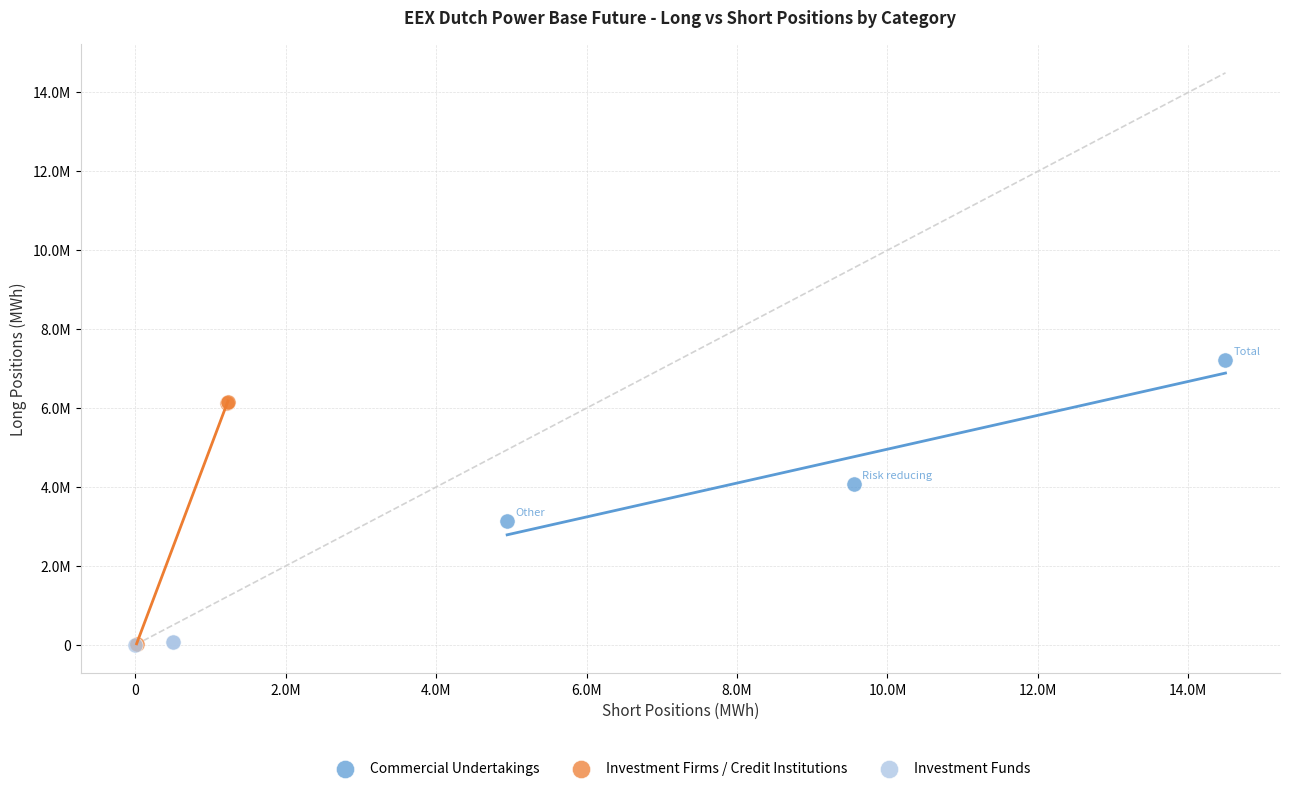

What are all the series names shown in the legend?

Commercial Undertakings, Investment Firms / Credit Institutions, Investment Funds